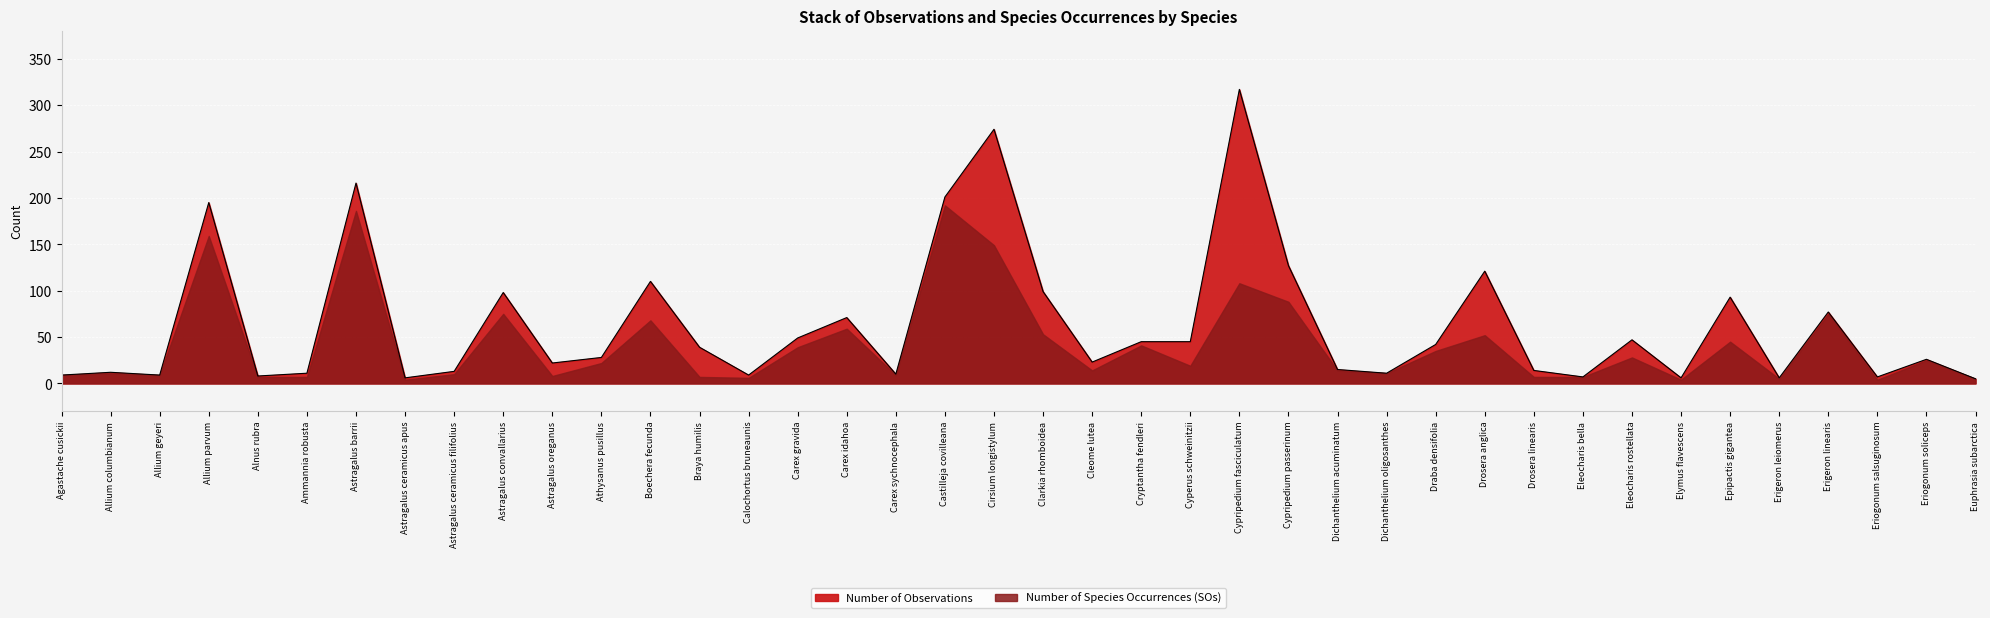

The value at Agastache cusickii is 9. True or false?

True